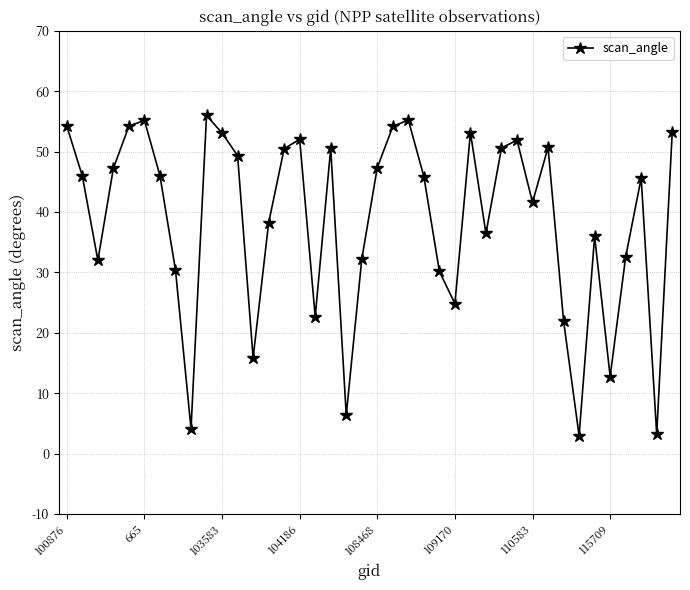

What is the average value?

38.7